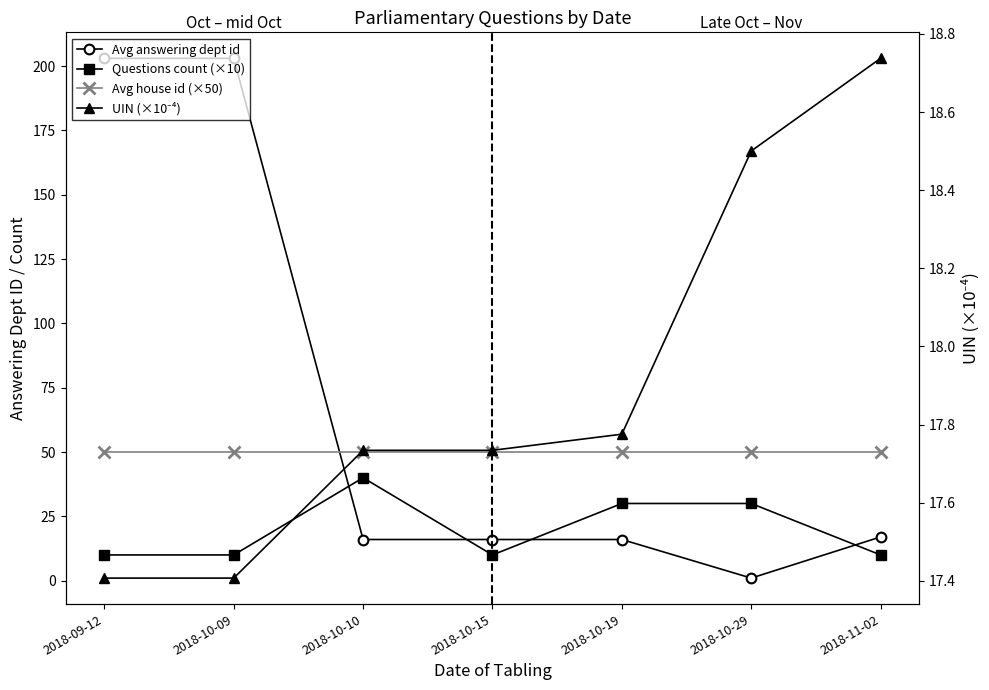

List the series in order of their peak value, highest first.

Avg answering dept id, Avg house id (×50), Questions count (×10), UIN (×10⁻⁴)